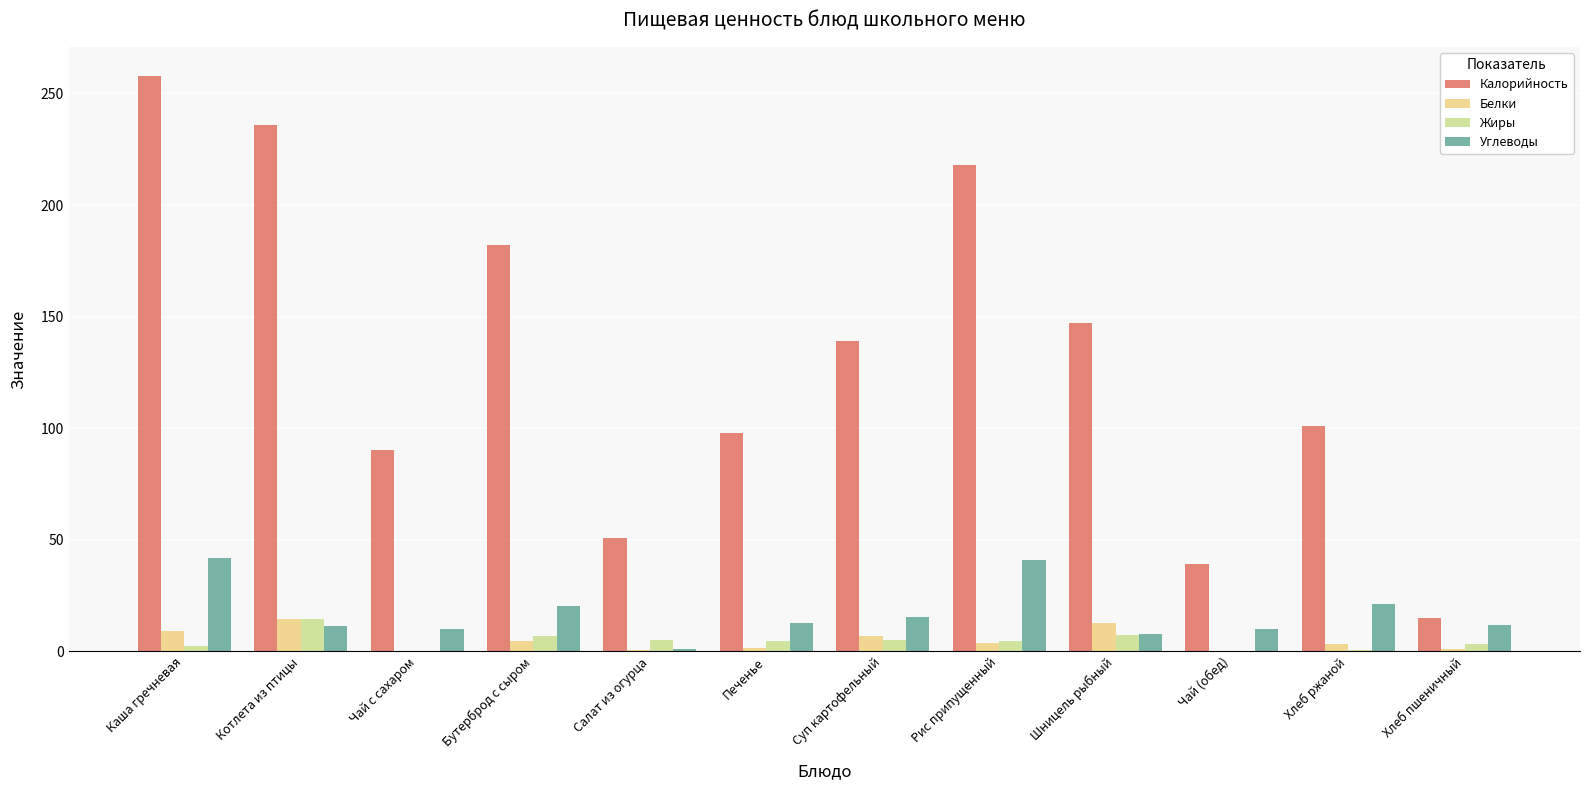

How many series are shown in this chart?

4